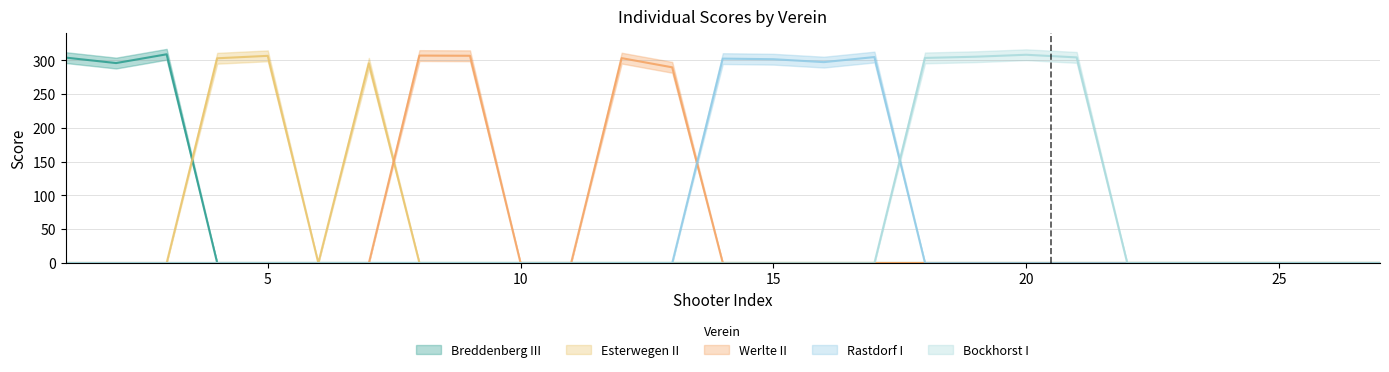

List the series in order of their peak value, lowest first.

Rastdorf I, Esterwegen II, Werlte II, Bockhorst I, Breddenberg III